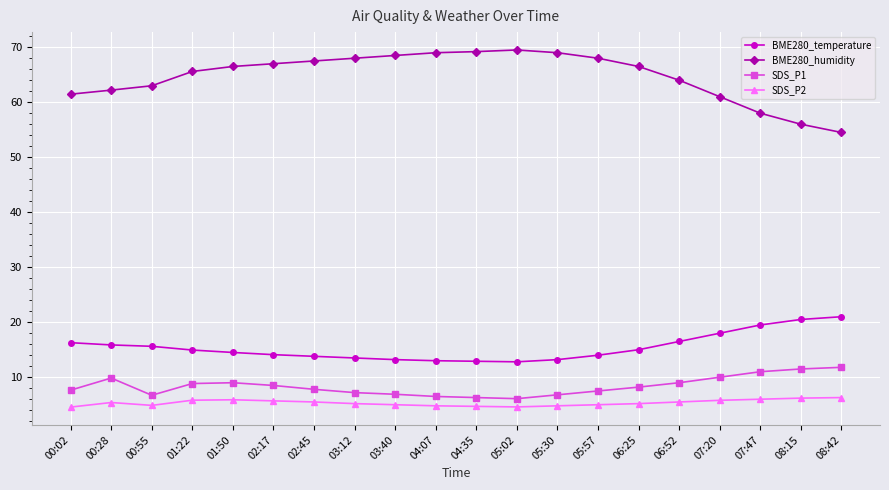

Does the chart have visible grid lines?

Yes